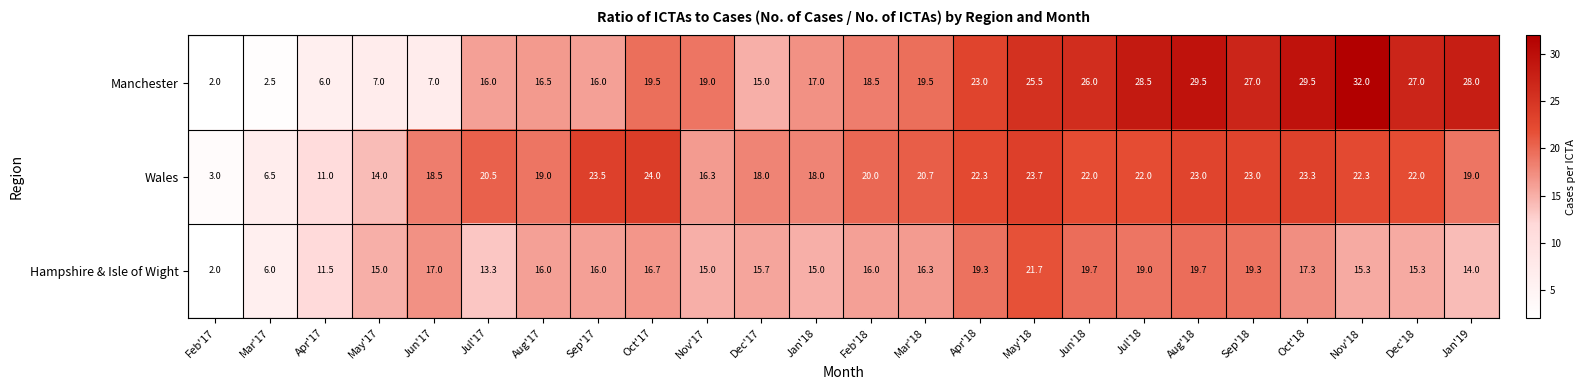

What is the difference between the maximum and minimum values in the Manchester series?

30.0